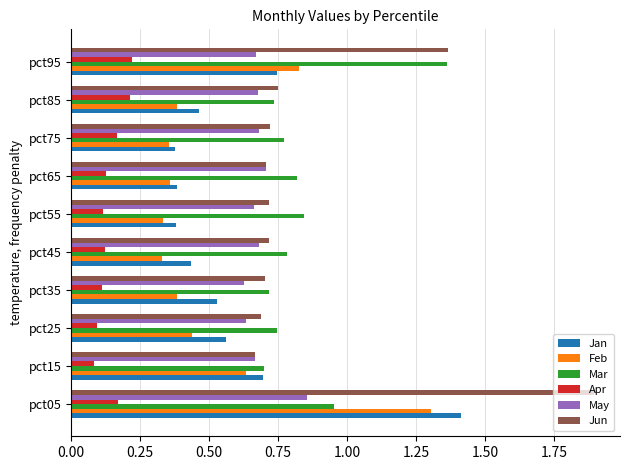

What is the sum of all Jun values?

8.9